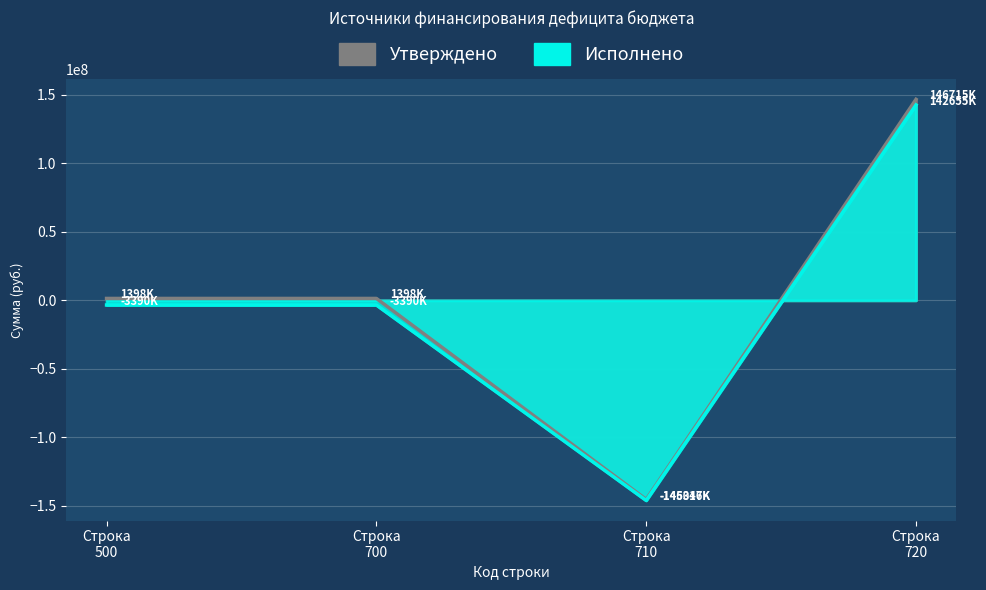

What is the average value of the Исполнено series?

-2542606.7